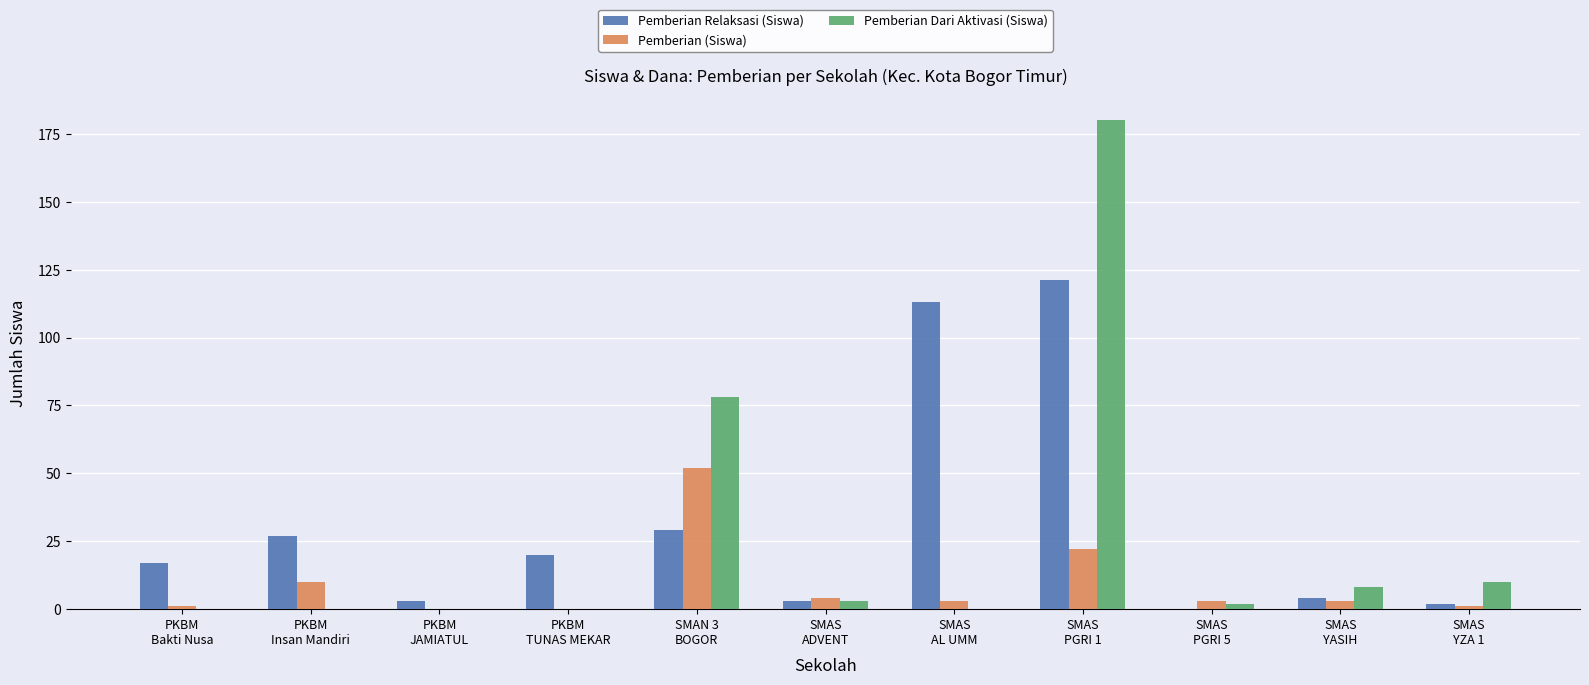

Reading right to left, list all the values displayed in this chart.

Pemberian Relaksasi (Siswa): SMAS
YZA 1=2	SMAS
YASIH=4	SMAS
PGRI 5=0	SMAS
PGRI 1=121	SMAS
AL UMM=113	SMAS
ADVENT=3	SMAN 3
BOGOR=29	PKBM
TUNAS MEKAR=20	PKBM
JAMIATUL=3	PKBM
Insan Mandiri=27	PKBM
Bakti Nusa=17
Pemberian (Siswa): SMAS
YZA 1=1	SMAS
YASIH=3	SMAS
PGRI 5=3	SMAS
PGRI 1=22	SMAS
AL UMM=3	SMAS
ADVENT=4	SMAN 3
BOGOR=52	PKBM
TUNAS MEKAR=0	PKBM
JAMIATUL=0	PKBM
Insan Mandiri=10	PKBM
Bakti Nusa=1
Pemberian Dari Aktivasi (Siswa): SMAS
YZA 1=10	SMAS
YASIH=8	SMAS
PGRI 5=2	SMAS
PGRI 1=180	SMAS
AL UMM=0	SMAS
ADVENT=3	SMAN 3
BOGOR=78	PKBM
TUNAS MEKAR=0	PKBM
JAMIATUL=0	PKBM
Insan Mandiri=0	PKBM
Bakti Nusa=0